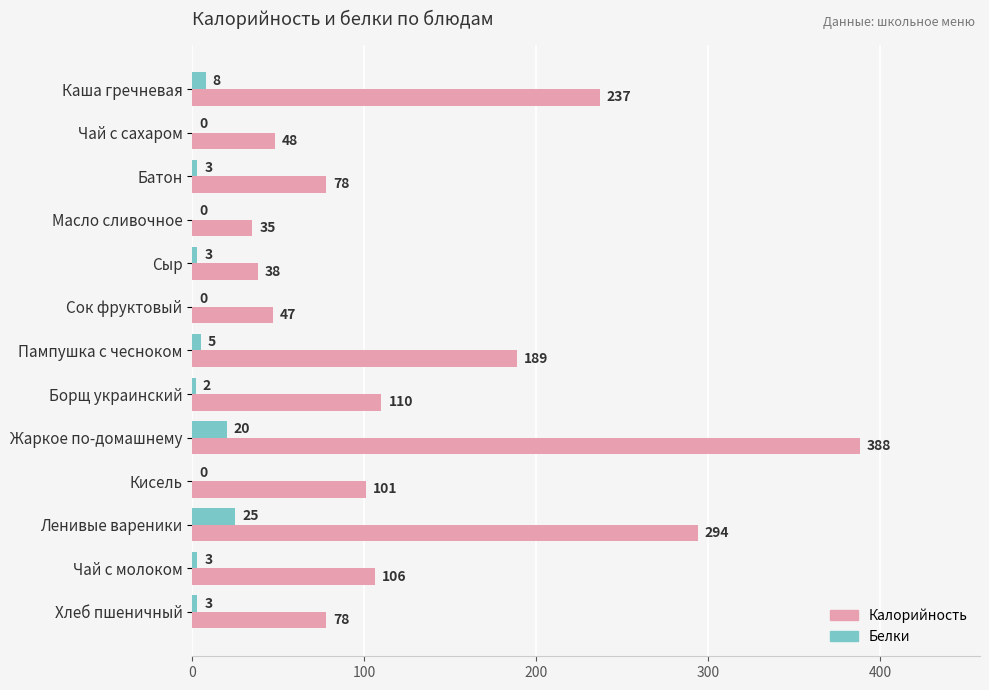

What is the sum of the Калорийность values at Пампушка с чесноком and Сыр?

227